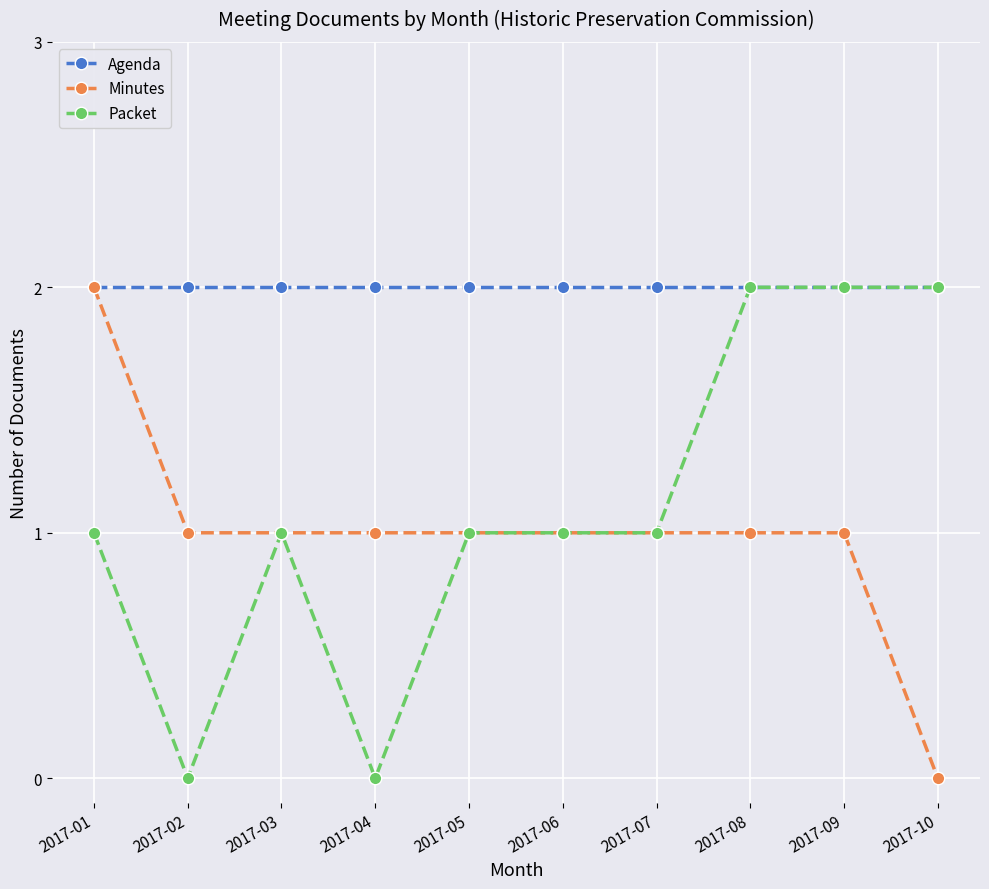

What is the sum of the Minutes values at 2017-08 and 2017-03?

2